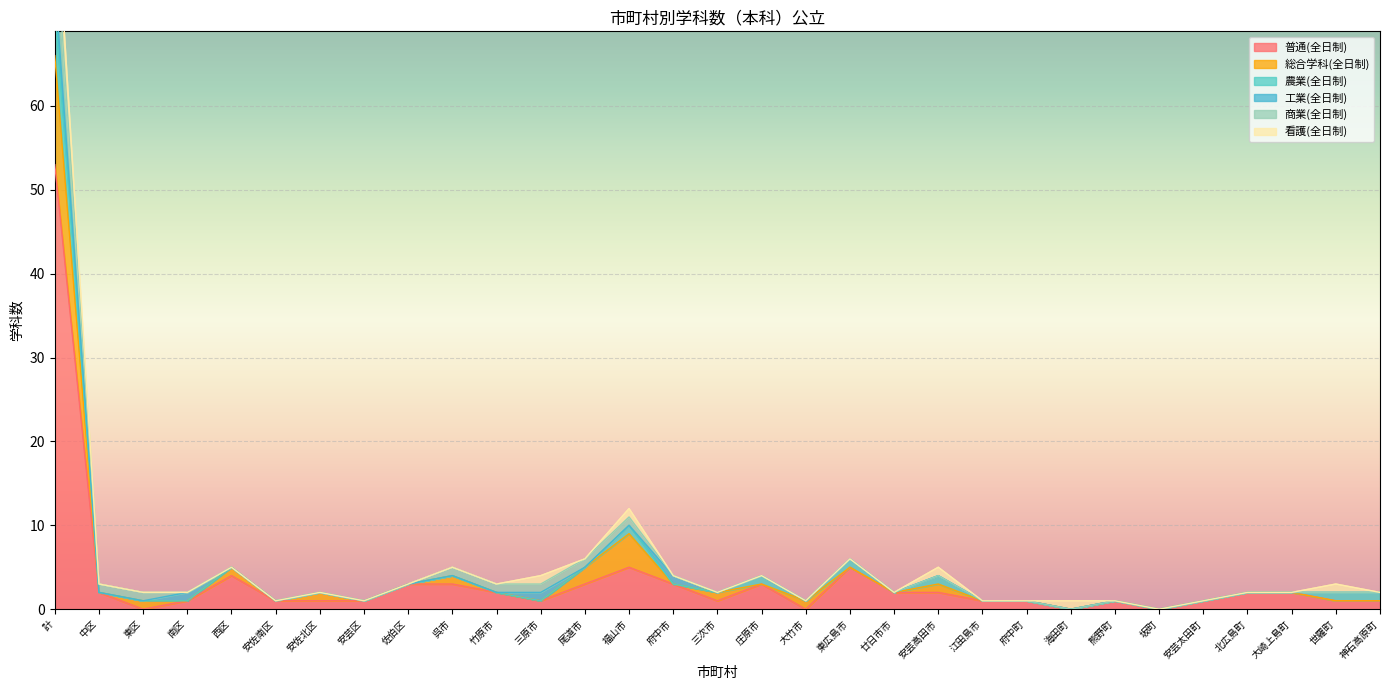

Which label corresponds to the largest value in the chart?

計